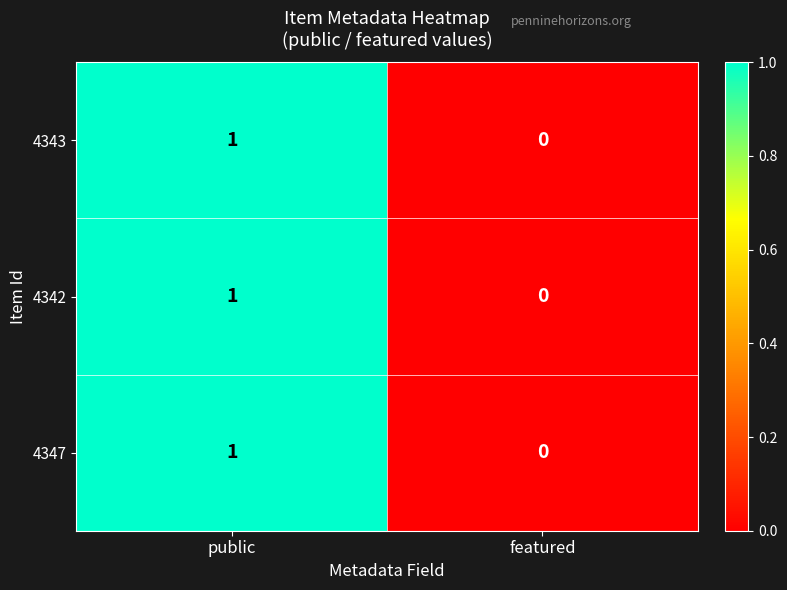

How many distinct data groups are displayed?

3